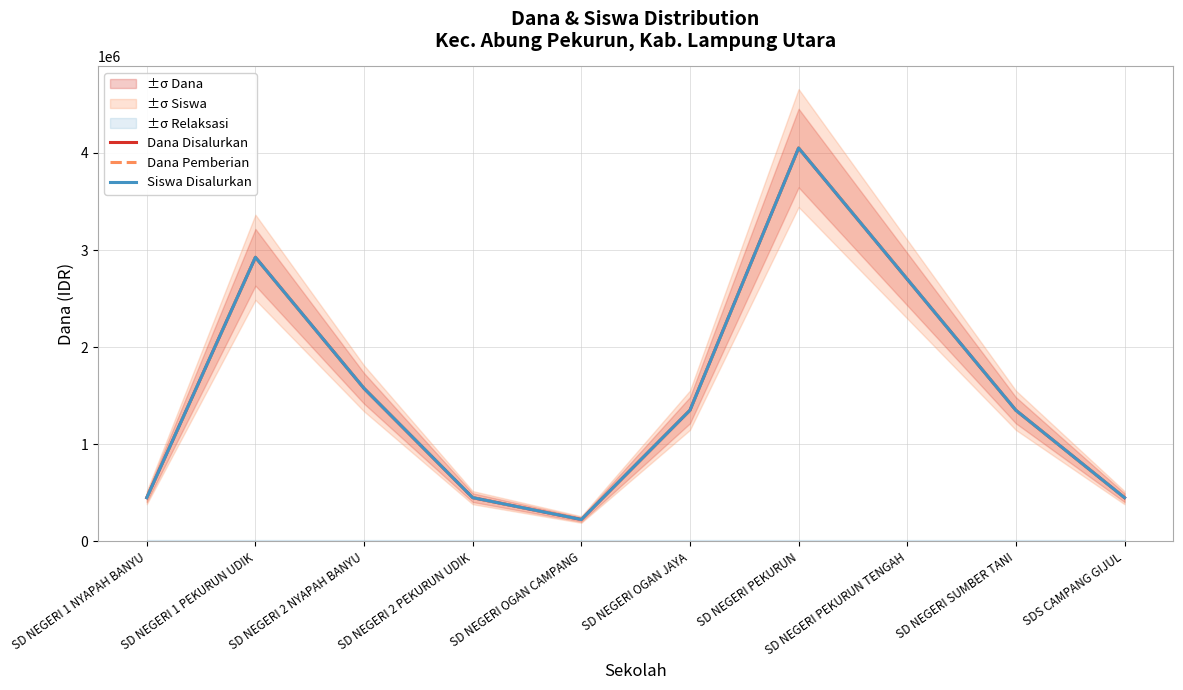

Which series has the largest total across all categories?

Dana Disalurkan